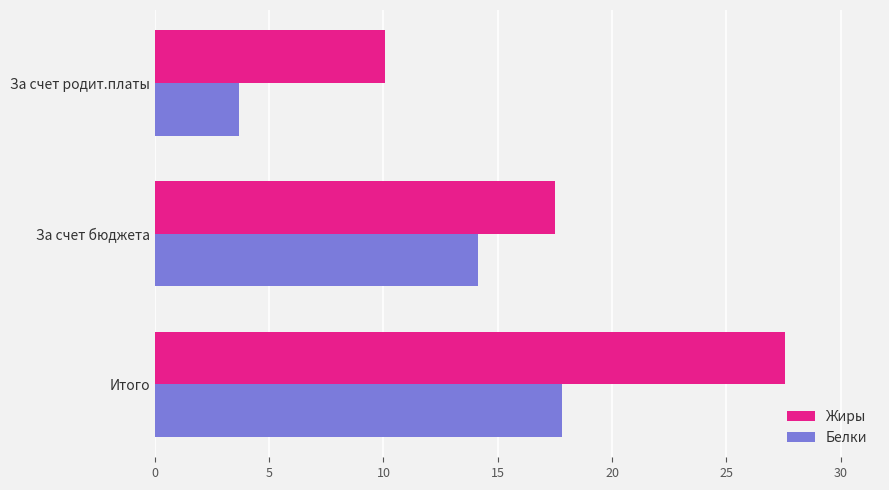

What is the lowest value of the Белки series?

3.7